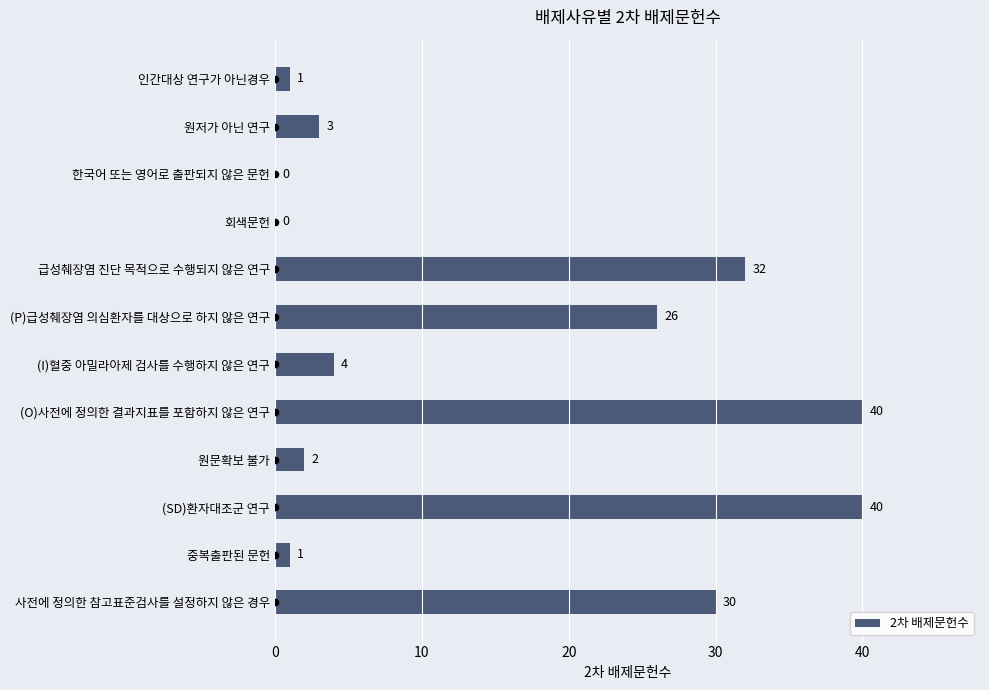

Is it true that 2차 배제문헌수 equals 30 at 사전에 정의한 참고표준검사를 설정하지 않은 경우?

True